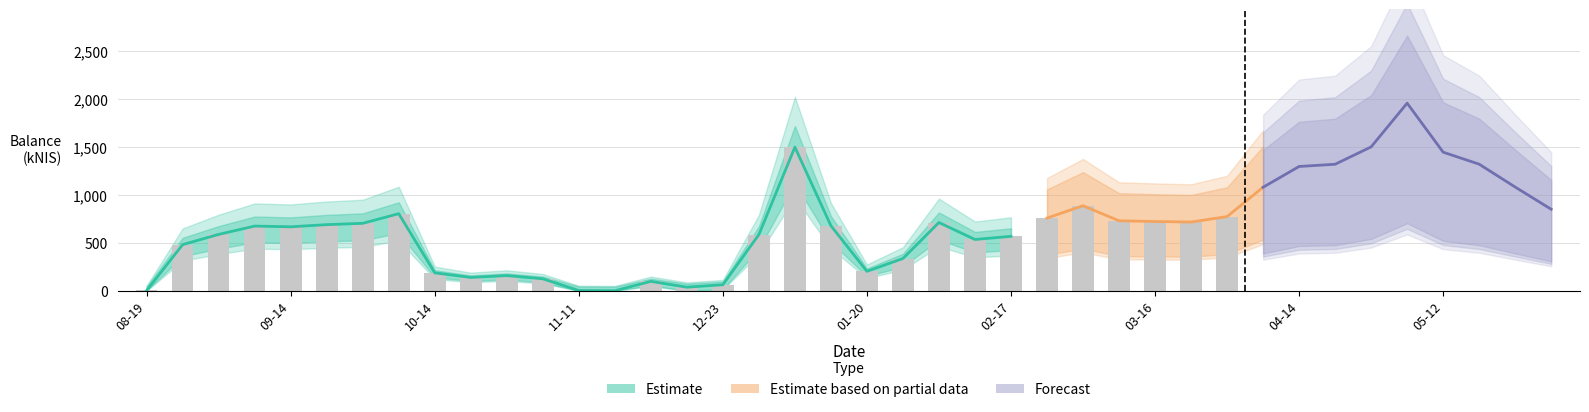

List the labels in order of value, smallest first.

2021-11-18, 2021-11-11, 2021-08-19, 2021-12-16, 2021-12-23, 2021-12-09, 2021-11-04, 2021-10-21, 2021-10-28, 2021-10-14, 2022-01-20, 2022-01-27, 2021-08-26, 2022-02-10, 2022-02-17, 2021-12-30, 2021-09-02, 2021-09-14, 2021-09-09, 2022-01-13, 2021-09-23, 2021-09-30, 2022-02-03, 2022-03-24, 2022-03-16, 2022-03-10, 2022-02-24, 2022-03-31, 2021-10-07, 2022-06-02, 2022-03-03, 2022-04-07, 2022-05-26, 2022-04-14, 2022-04-20, 2022-05-19, 2022-05-12, 2022-01-06, 2022-04-28, 2022-05-03